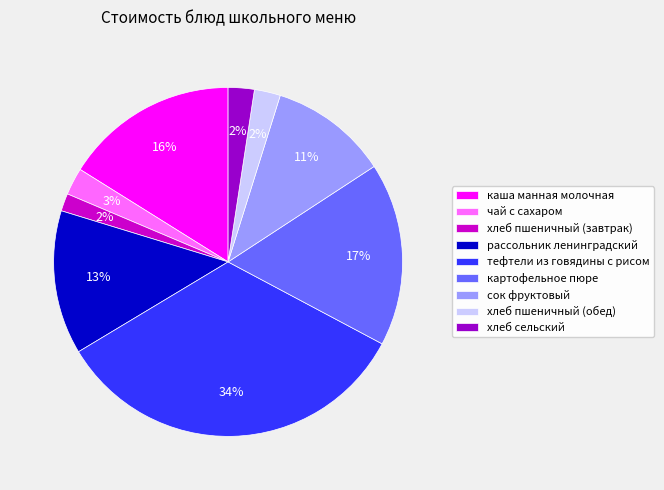

What is the ratio of the value at хлеб сельский to the value at тефтели из говядины с рисом?

0.1